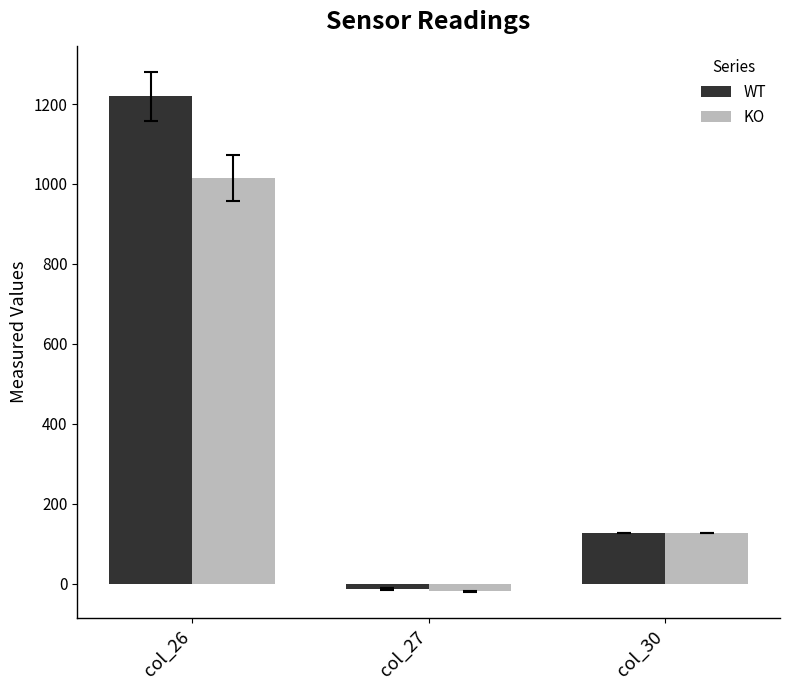

True or false: WT has a value of -12.9 at col_27.

True